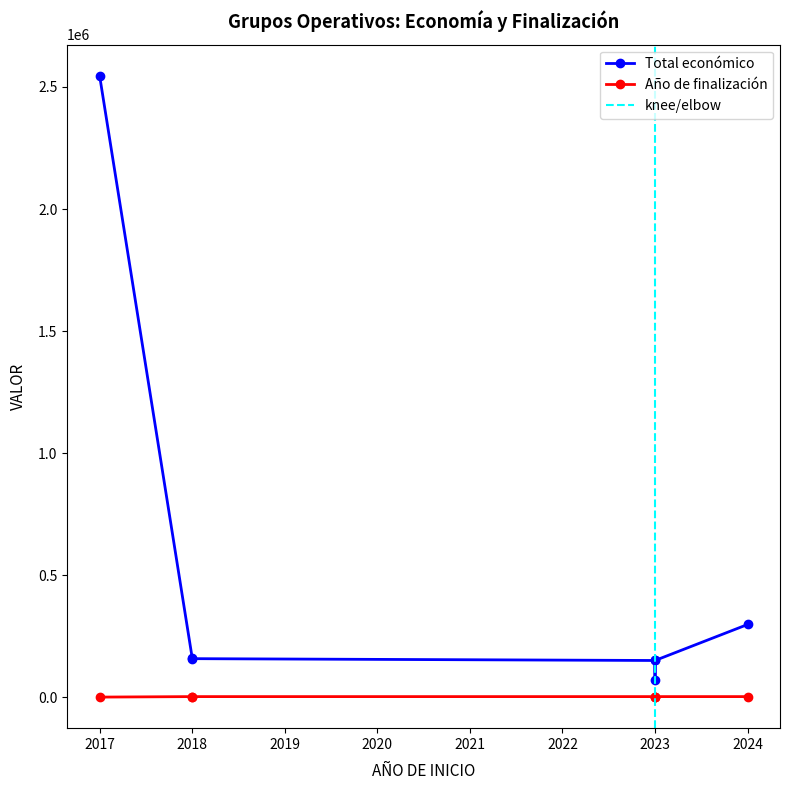

What is the value of the Total económico point at the 7th from the left?

297514